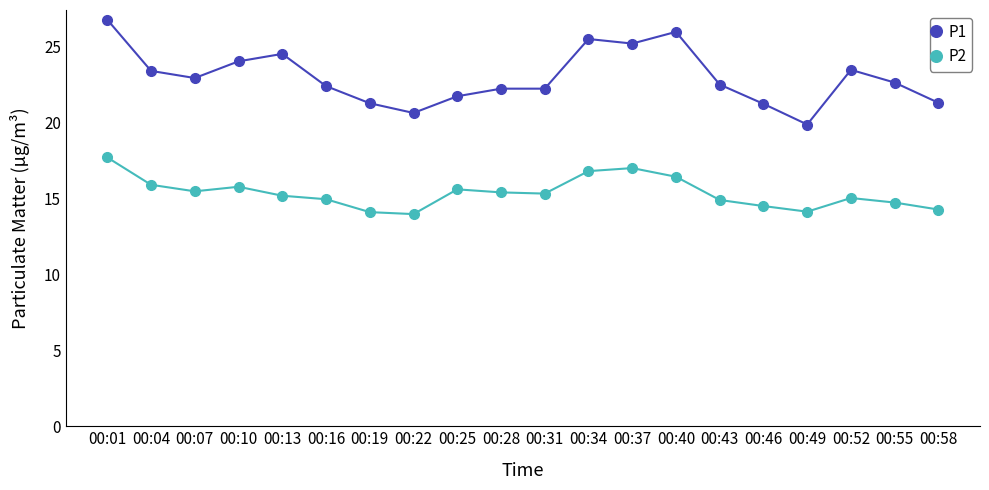

List the series in order of their overall mean, lowest first.

P2, P1